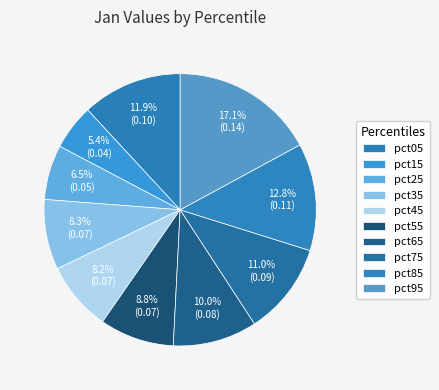

To the nearest percent, what is the combined percentage of pct45 and pct55?

17%